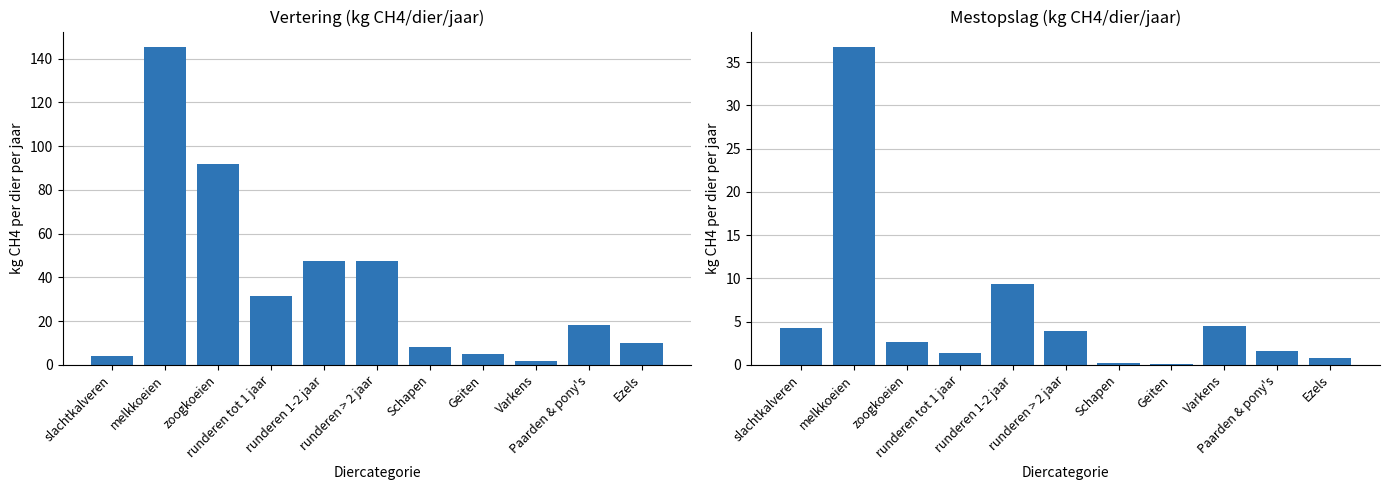

How many values in the mestopslag series are below 2?

5